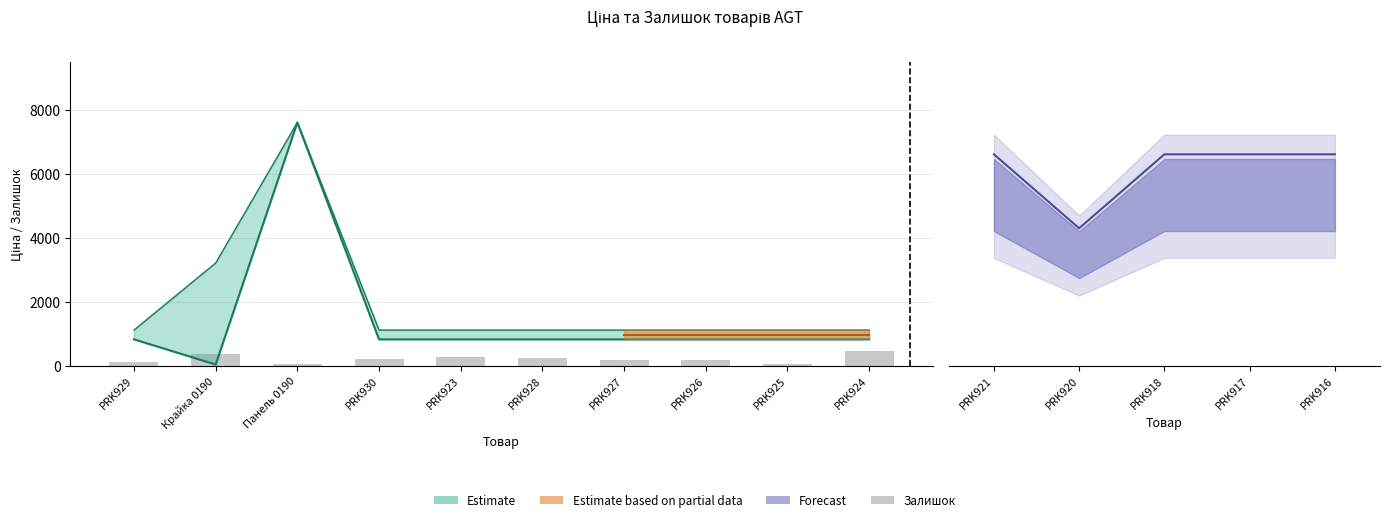

What is the difference between the second highest and second lowest values?

314